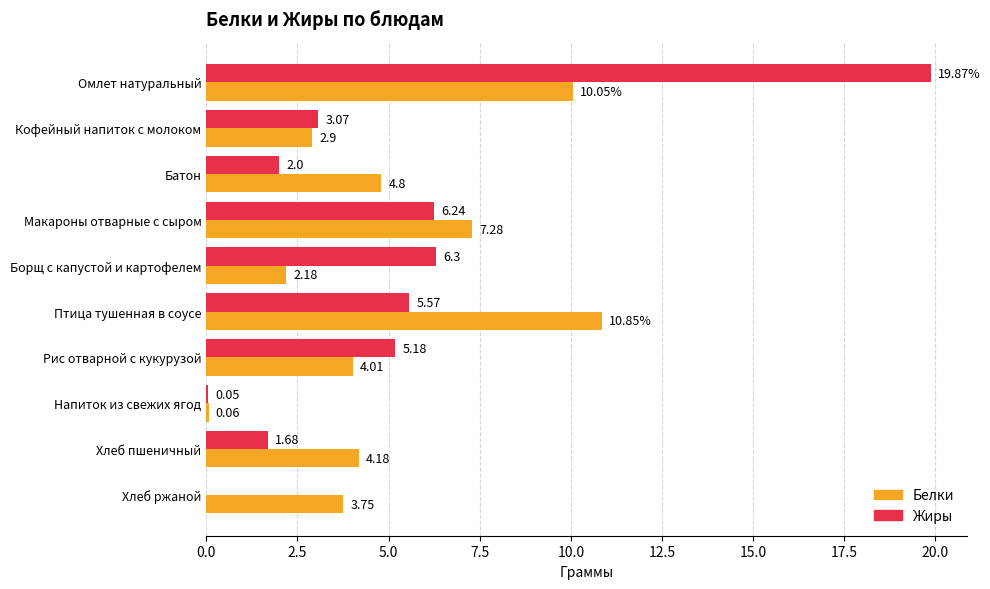

Between Макароны отварные с сыром and Напиток из свежих ягод, which series saw the biggest shift?

Белки